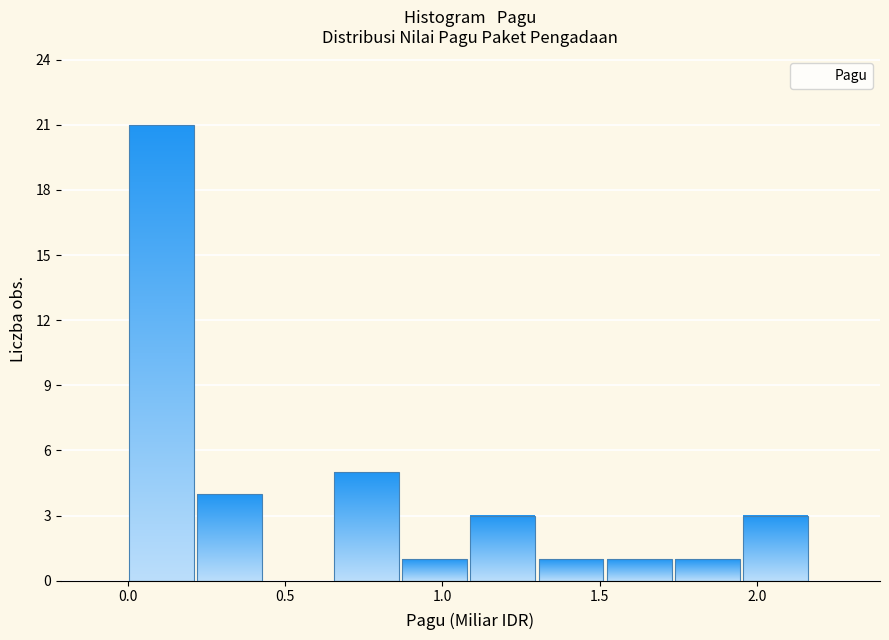

Reading left to right, list every bar in this chart as the range it spans on the x-axis followed by its height. Neither the bar edges nor the heights are printed on the chart, so give them approximately, as read against the axes.

0.00 to 0.20: 21
0.20 to 0.45: 4
0.45 to 0.65: 0
0.65 to 0.85: 5
0.85 to 1.10: 1
1.10 to 1.30: 3
1.30 to 1.50: 1
1.50 to 1.75: 1
1.75 to 1.95: 1
1.95 to 2.15: 3